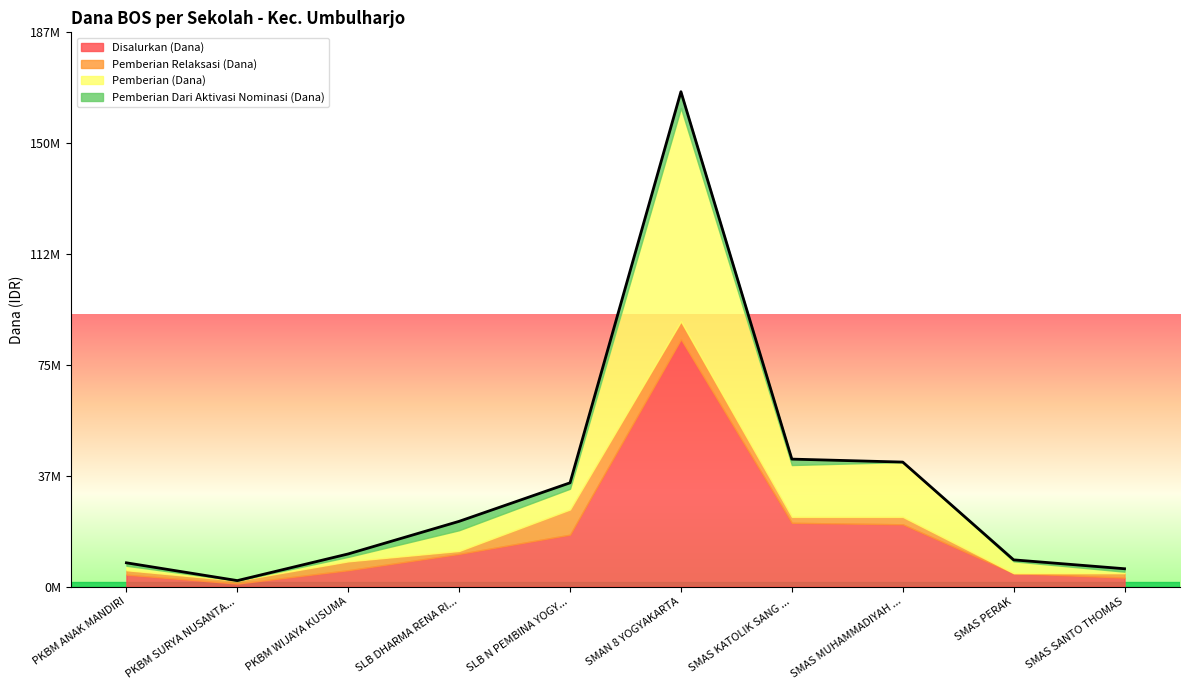

What is the difference between the Pemberian (Dana) values at SMAS SANTO THOMAS and SMAN 8 YOGYAKARTA?

71500000